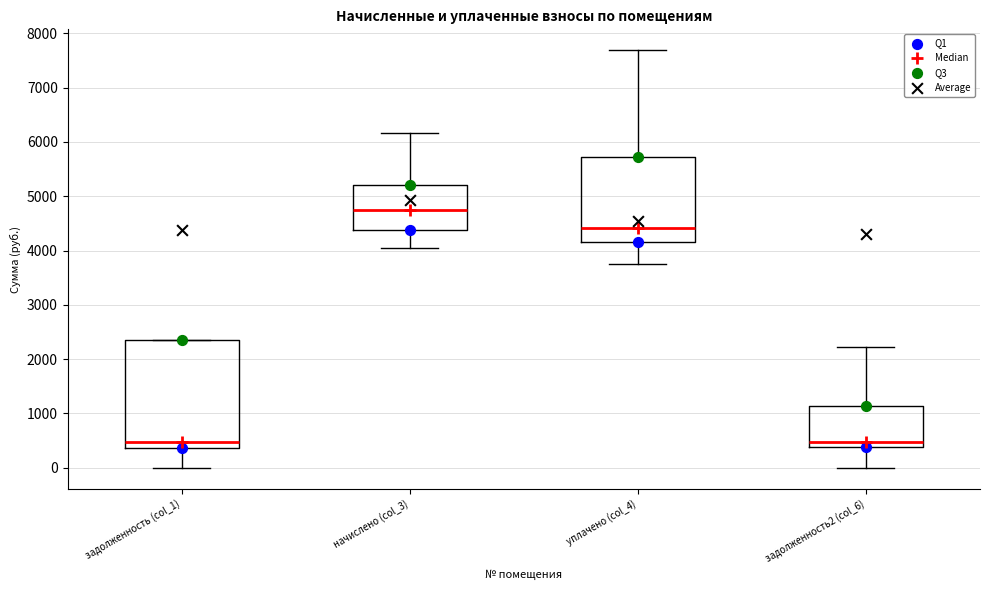

Reading left to right, read every box against the y-axis: the position of its median line, the range the box covers, and the ends of its whiskers. The values are not printed on the chart, so give them approximately, as read against the axis.

задолженность (col_1): median 500, box 400 to 2400, whiskers 0 to 2400
начислено (col_3): median 4800, box 4400 to 5200, whiskers 4100 to 6200
уплачено (col_4): median 4400, box 4200 to 5700, whiskers 3700 to 7700
задолженность2 (col_6): median 500, box 400 to 1100, whiskers 0 to 2200